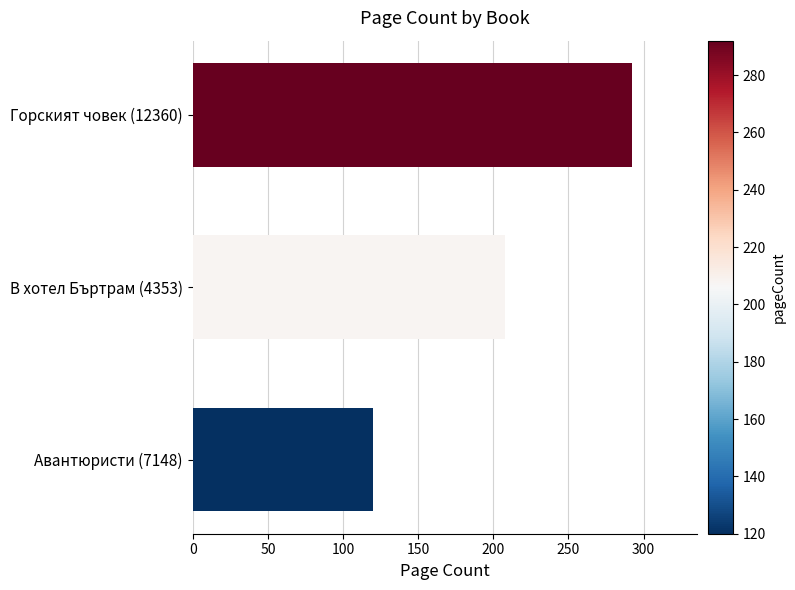

Reading bottom to top, transcribe all the data shown in this chart.

Авантюристи (7148)=120	В хотел Бъртрам (4353)=208	Горският човек (12360)=292